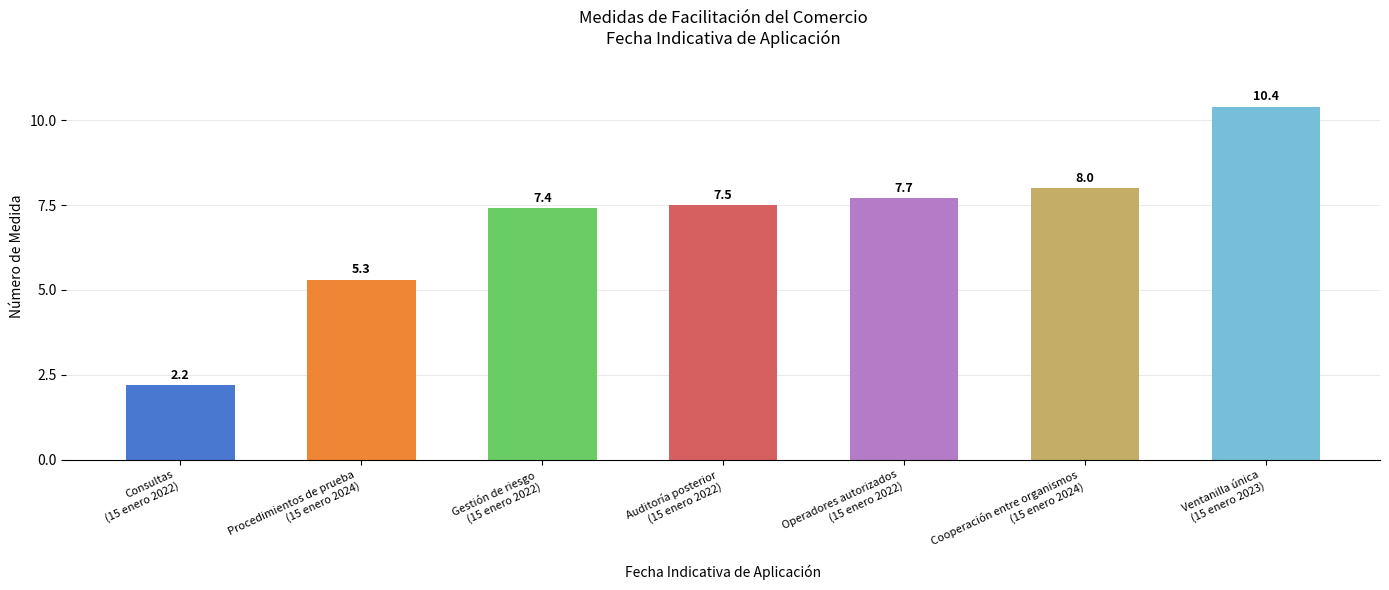

Between Cooperación entre organismos
(15 enero 2024) and Procedimientos de prueba
(15 enero 2024), which is larger?

Cooperación entre organismos
(15 enero 2024)